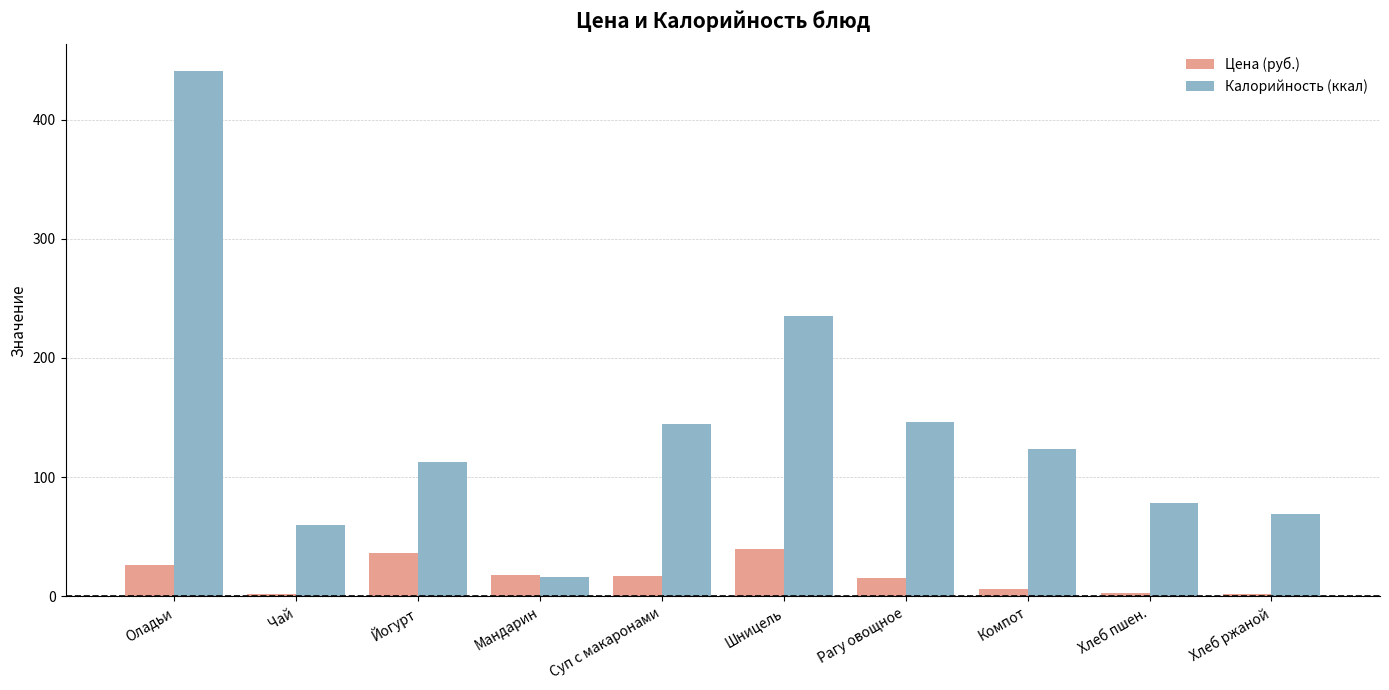

Count the number of categories in the chart.

10